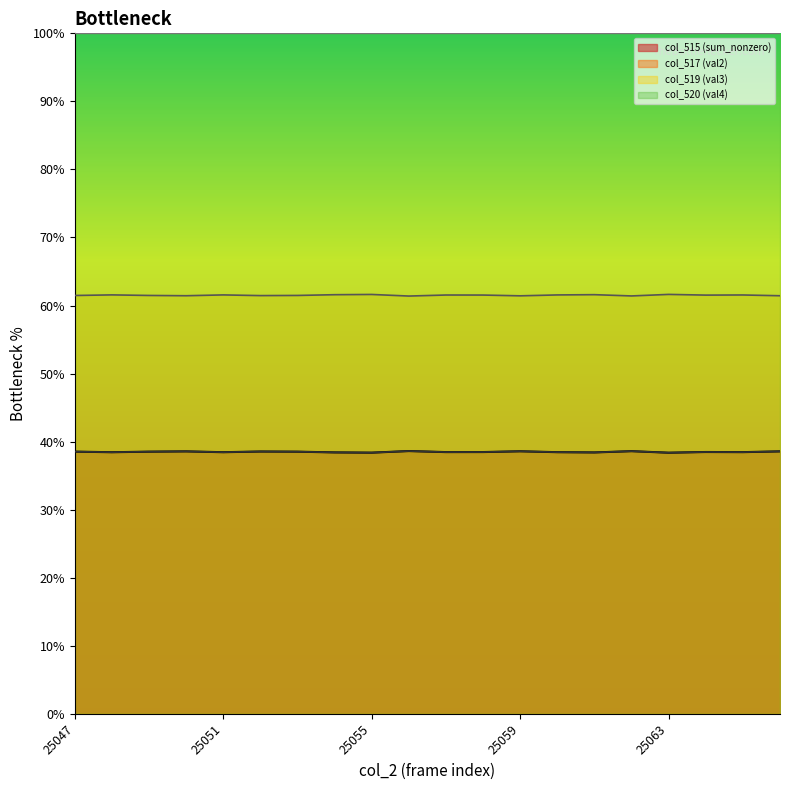

What is the minimum value shown in the chart?

38.4